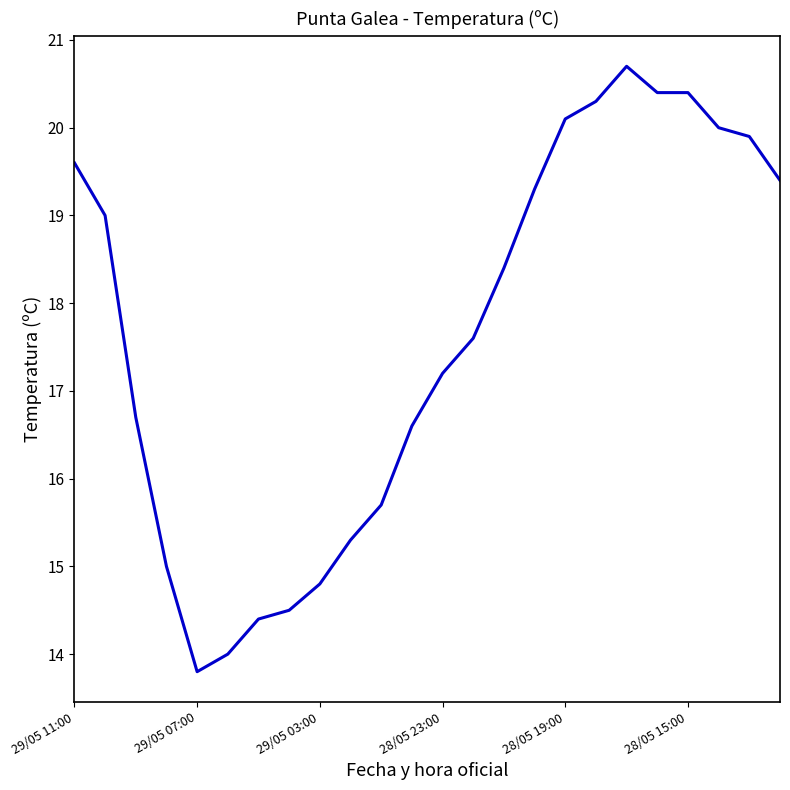

What is the minimum value shown in the chart?

13.8